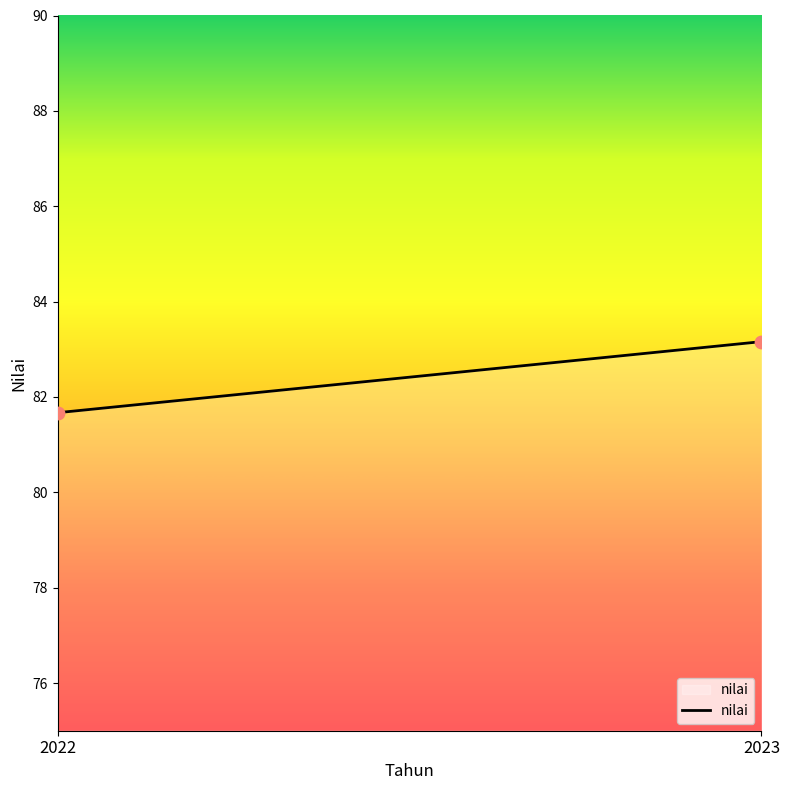

What Y value in the scatter plot is closest to 82?

81.7